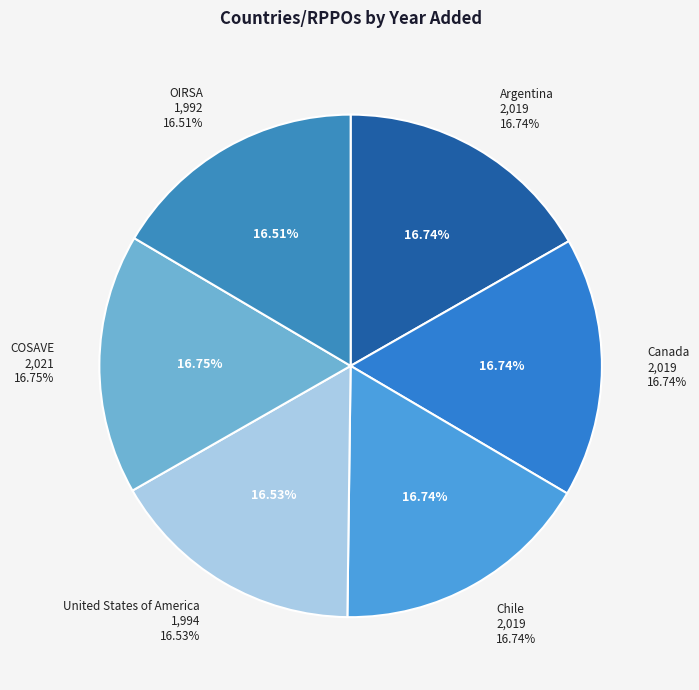

To the nearest percent, what percentage of the pie is COSAVE?

17%